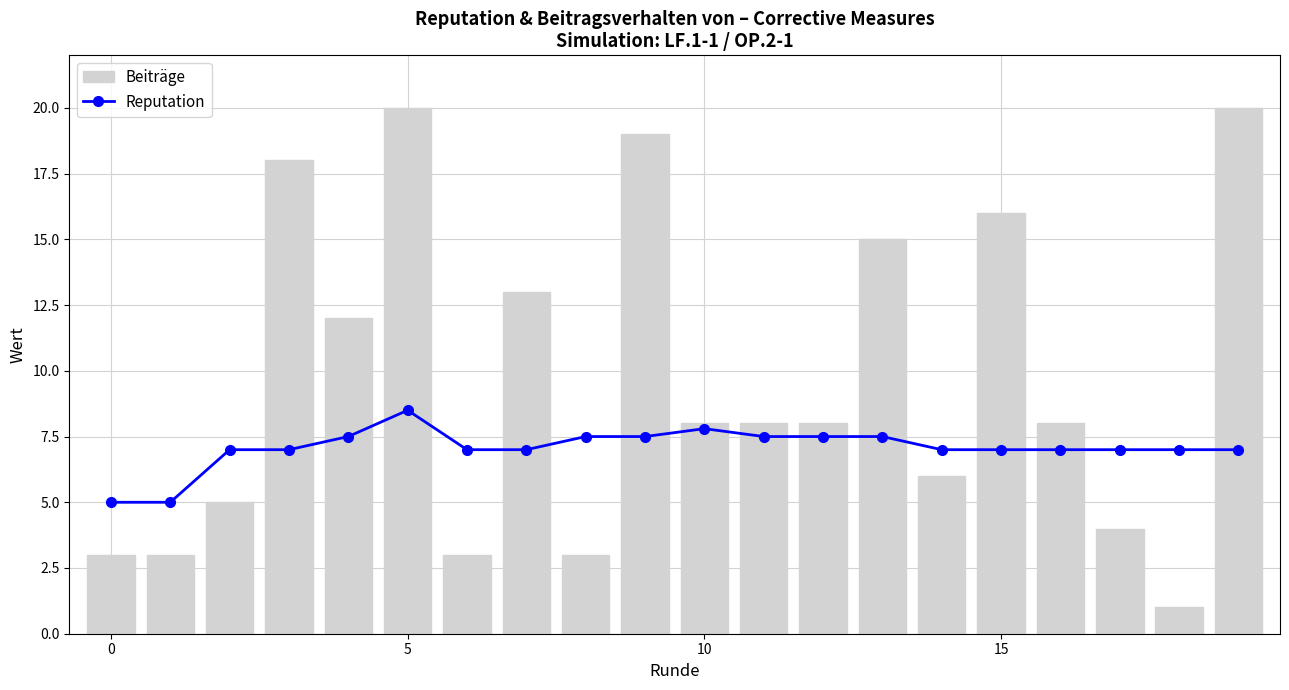

Rank the series by their average value, from highest to lowest.

Beiträge, Reputation